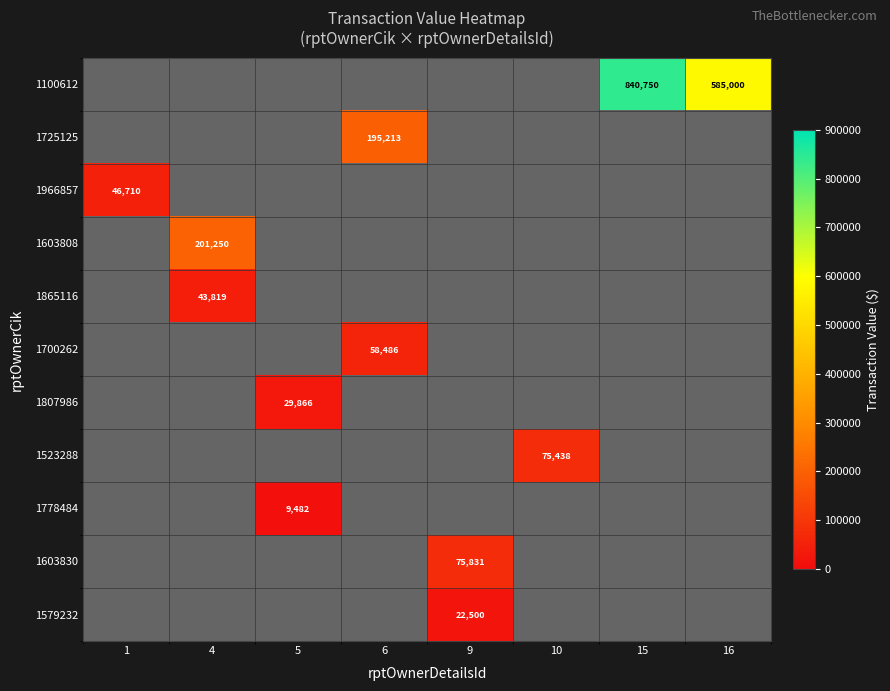

What is the maximum value shown in the chart?

840750.0